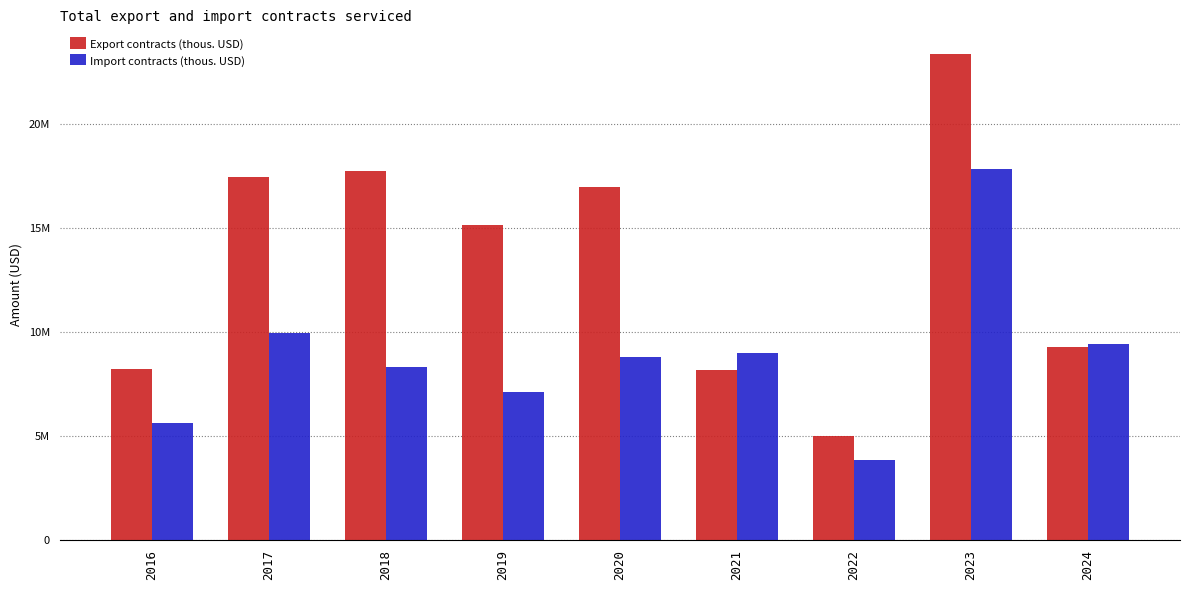

Which series changed the most between 2017 and 2022?

Export contracts (thous. USD)